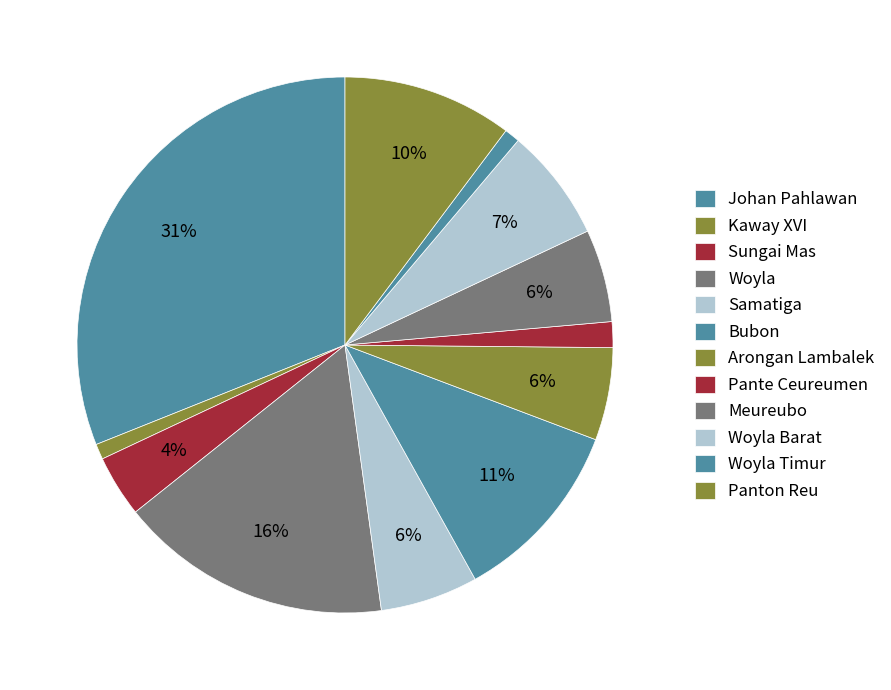

To the nearest percent, what portion does Sungai Mas represent?

4%